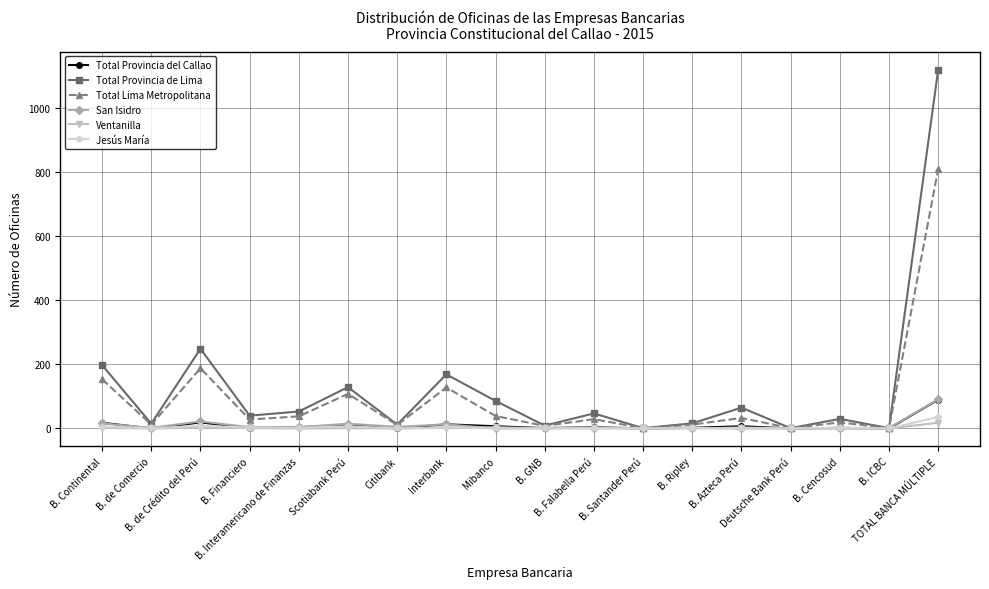

What is the greatest value displayed?

1121